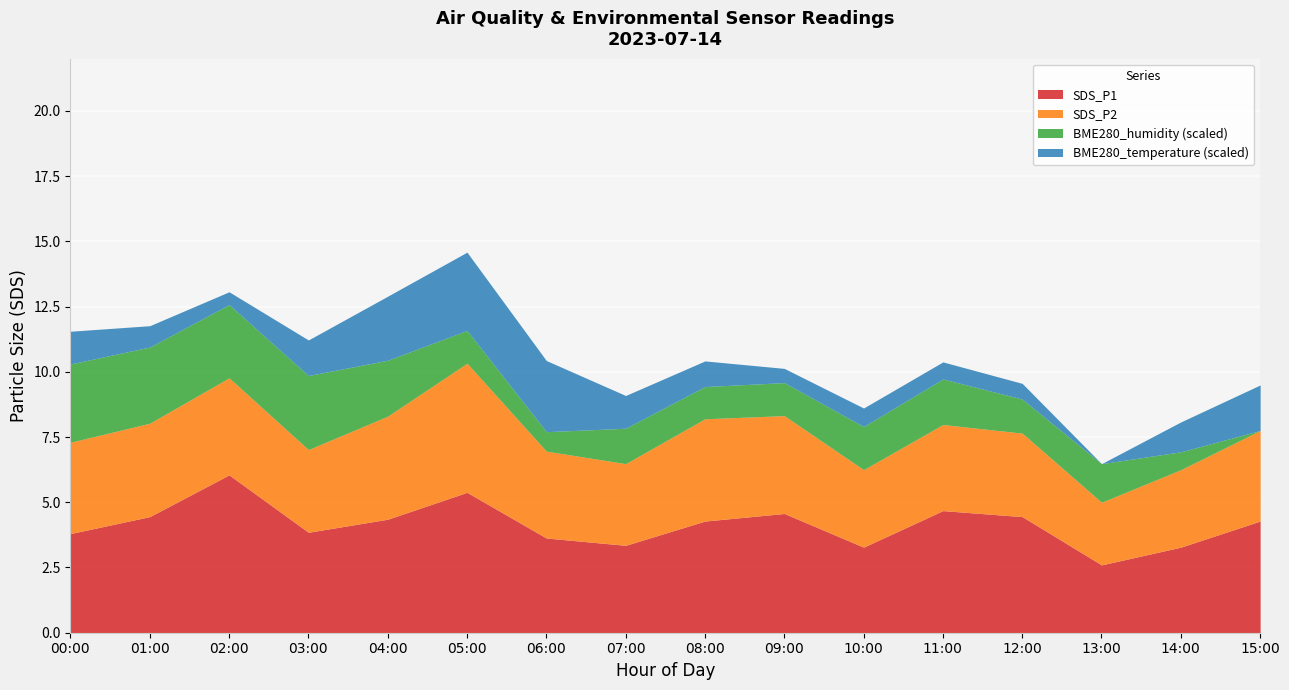

What is the minimum value for SDS_P1?

2.6